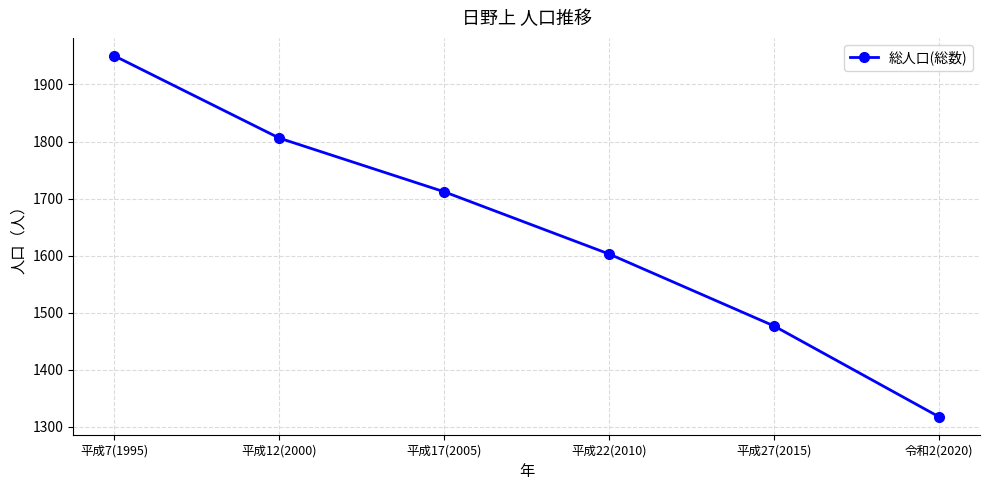

What is the label of the 1st point from the right?

令和2(2020)